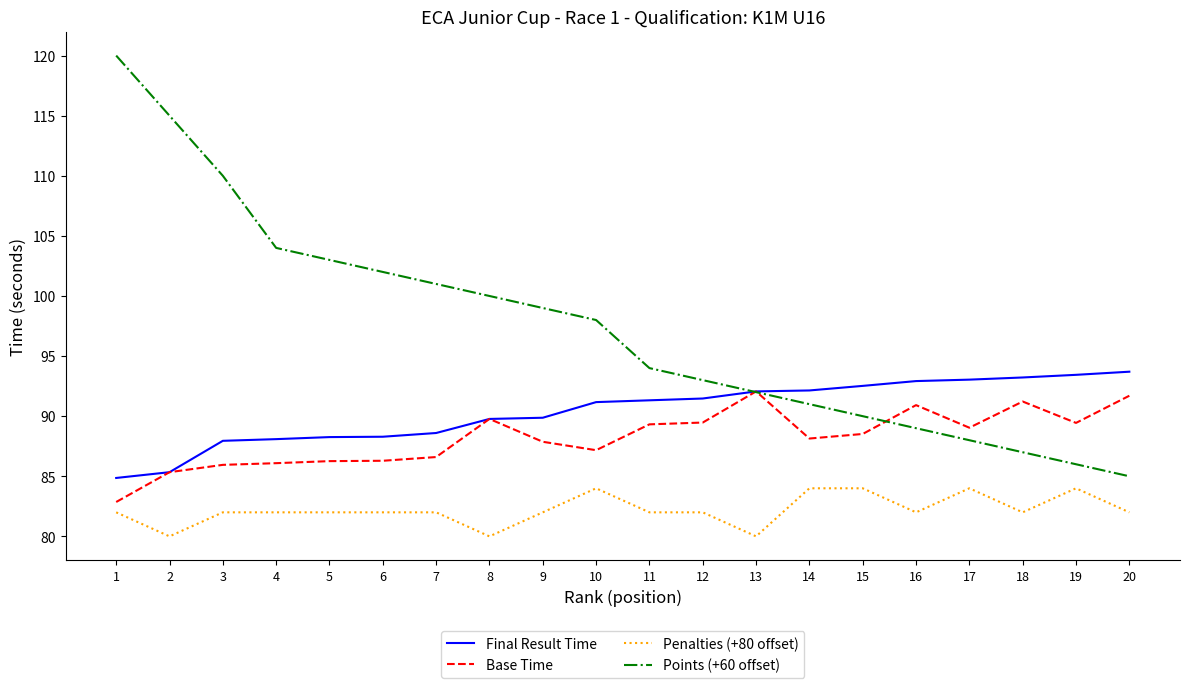

How many series are shown in this chart?

4